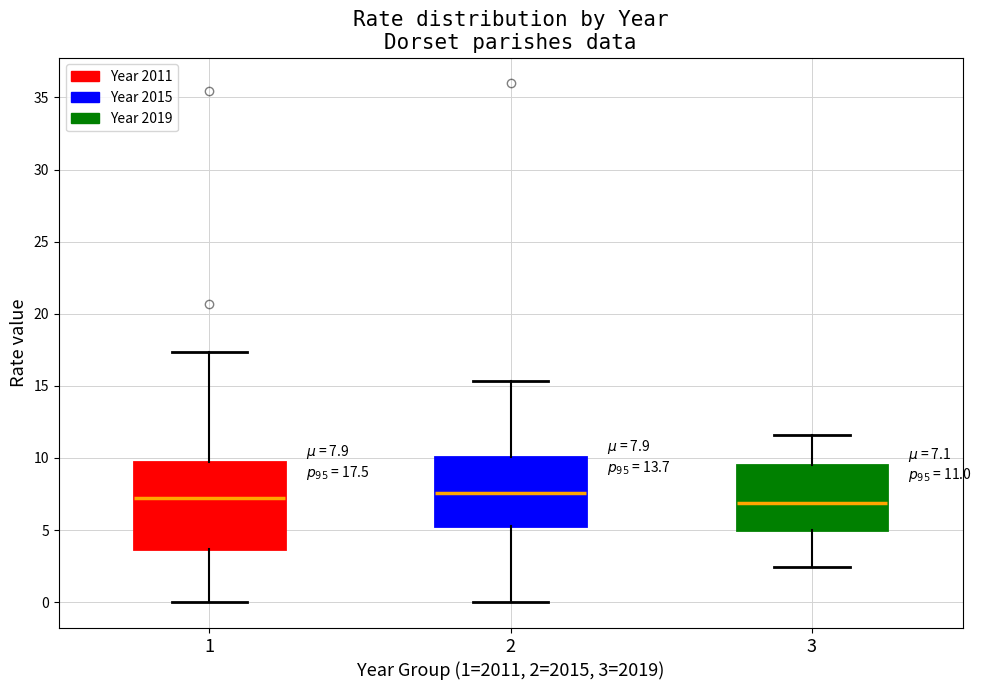

Which box is the tallest, from its lower edge to its upper edge?

1